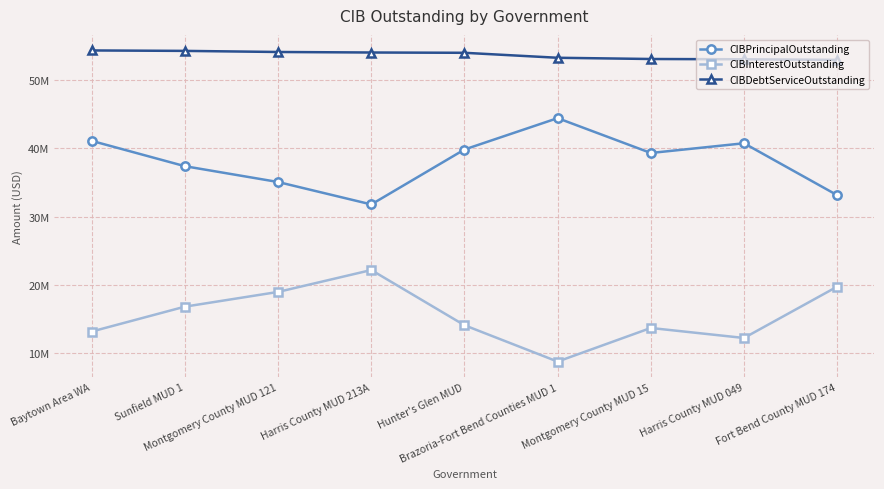

What position from the left is Montgomery County MUD 15?

7